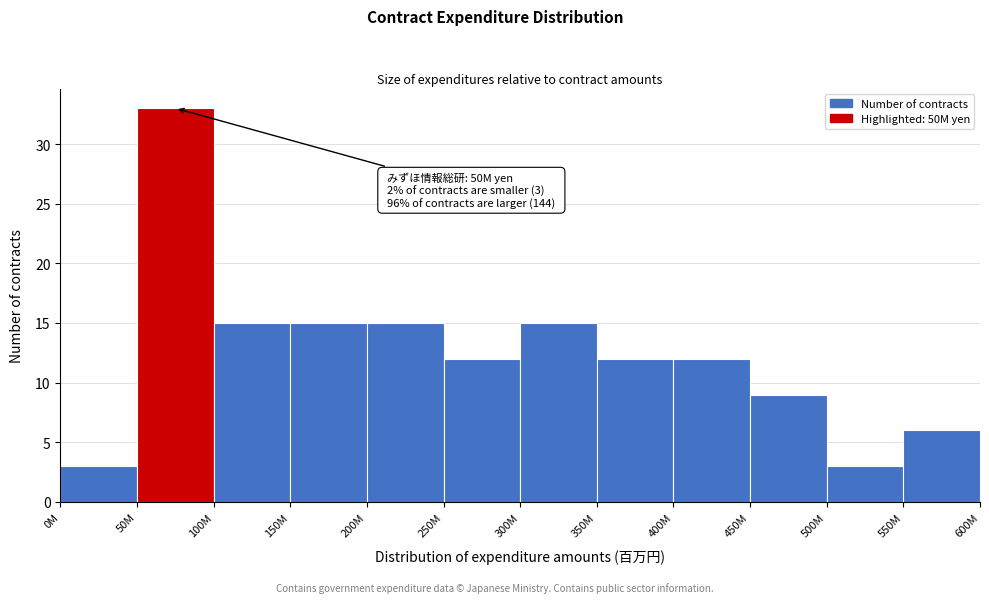

Reading left to right, what are all the values shown in this chart?

0M=3	50M=33	100M=15	150M=15	200M=15	250M=12	300M=15	350M=12	400M=12	450M=9	500M=3	550M=6